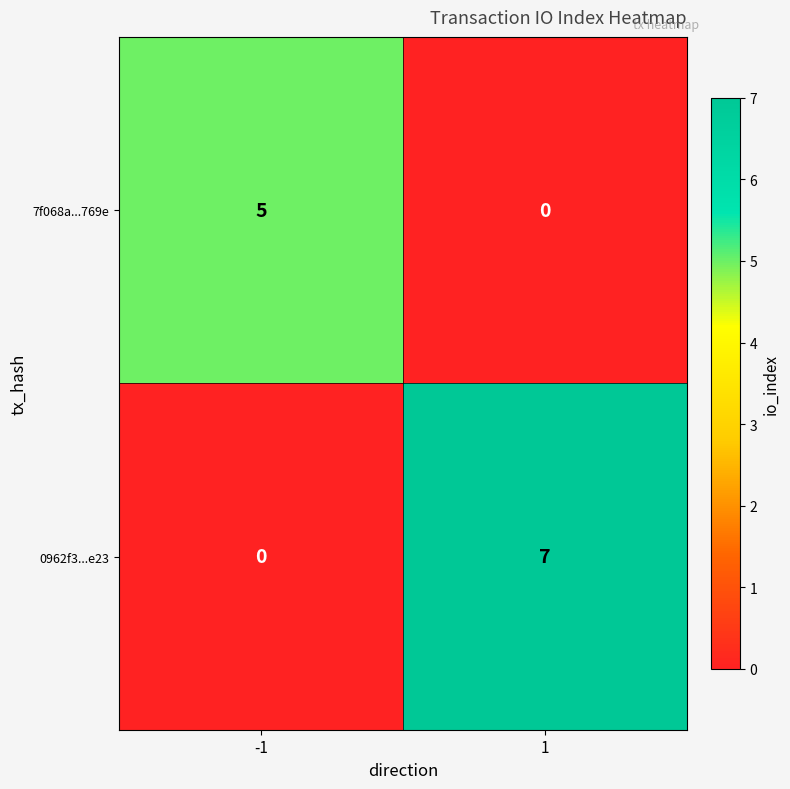

Which series has the widest spread of values?

0962f3...e23